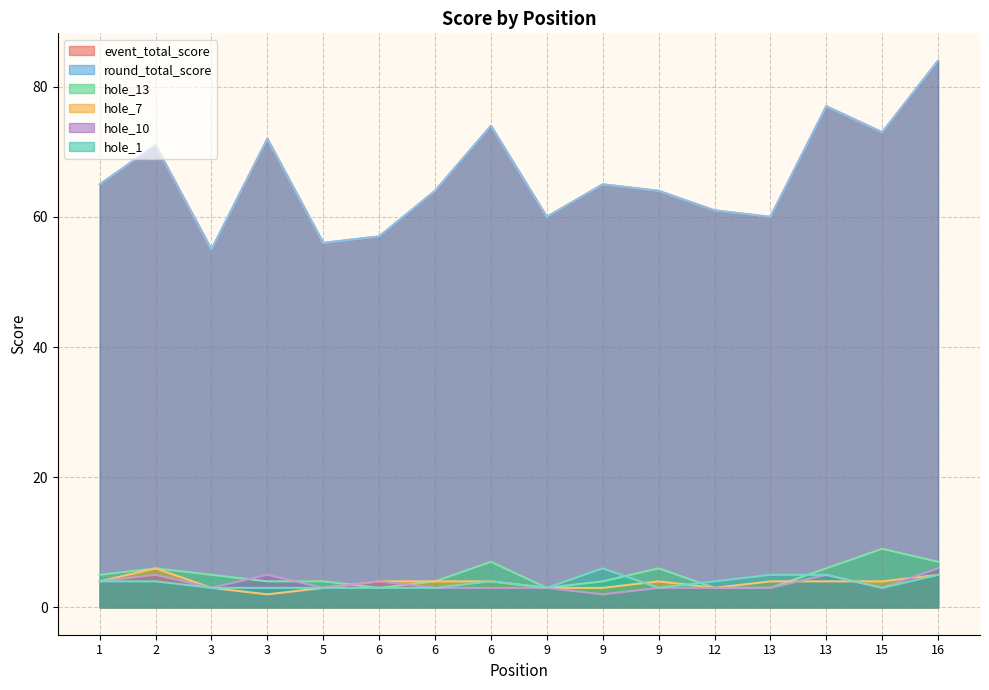

What is the difference between the second highest and minimum values in the hole_7 series?

3